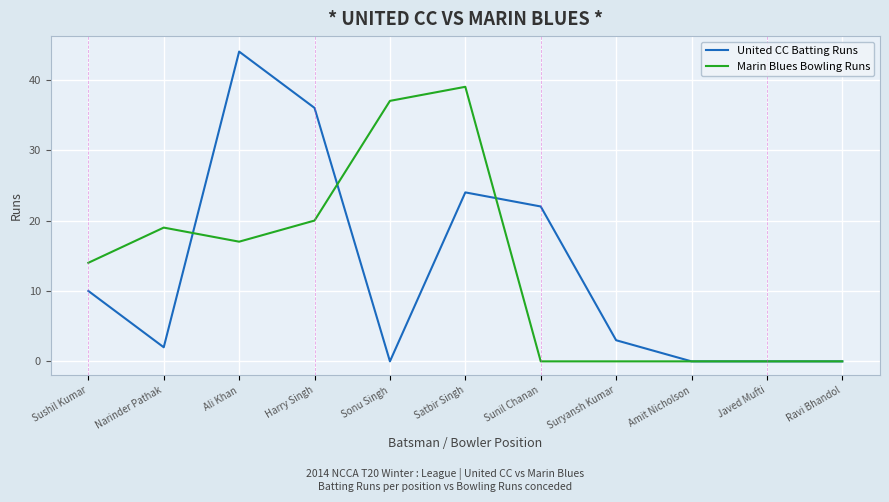

True or false: United CC Batting Runs and Marin Blues Bowling Runs cross at least once.

True